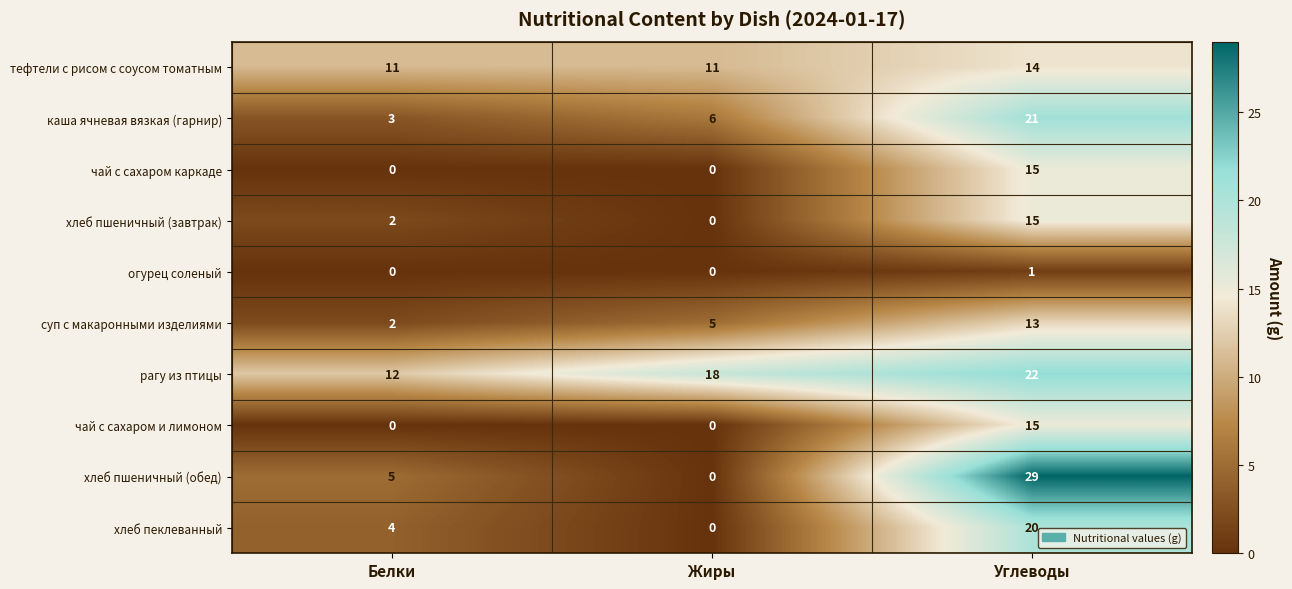

What is the total value across all series at Углеводы?

165